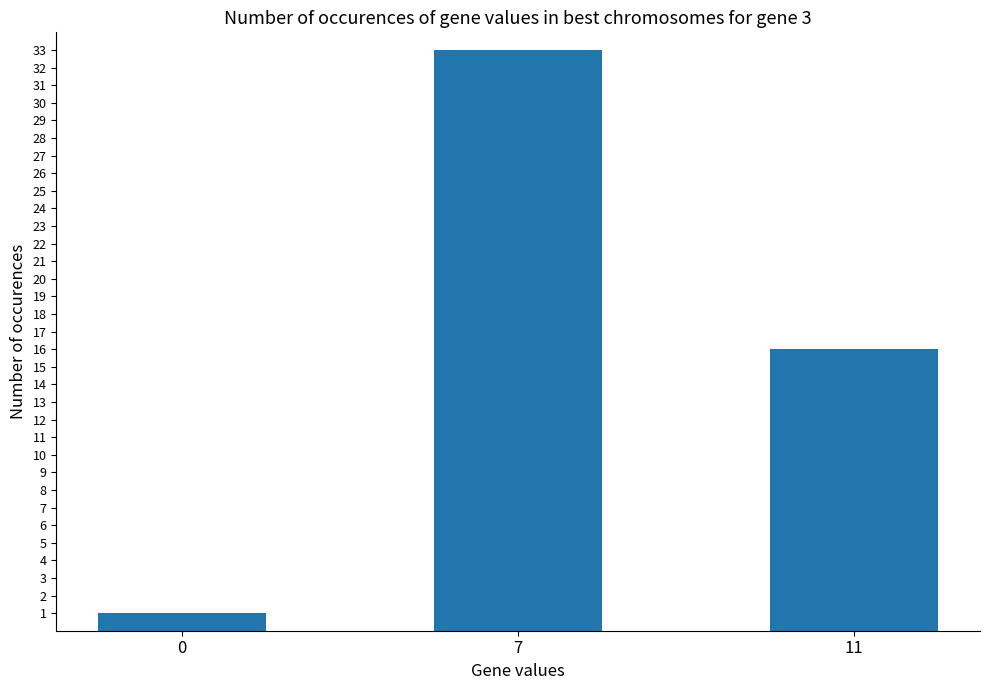

What is the difference between the values at 0 and 7?

32